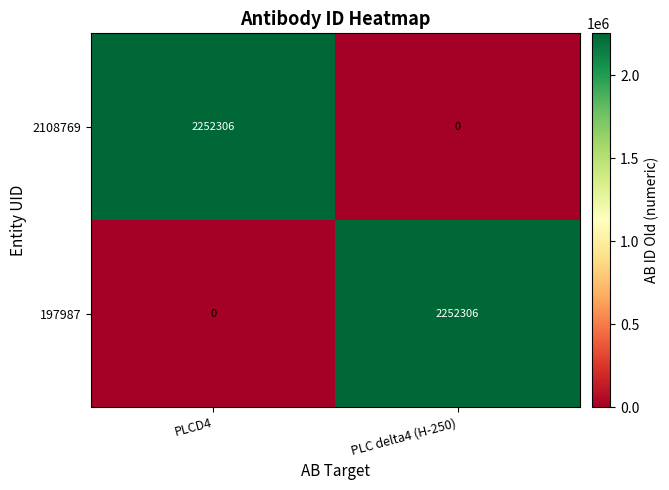

At PLCD4, list the series in order from smallest to largest.

197987, 2108769